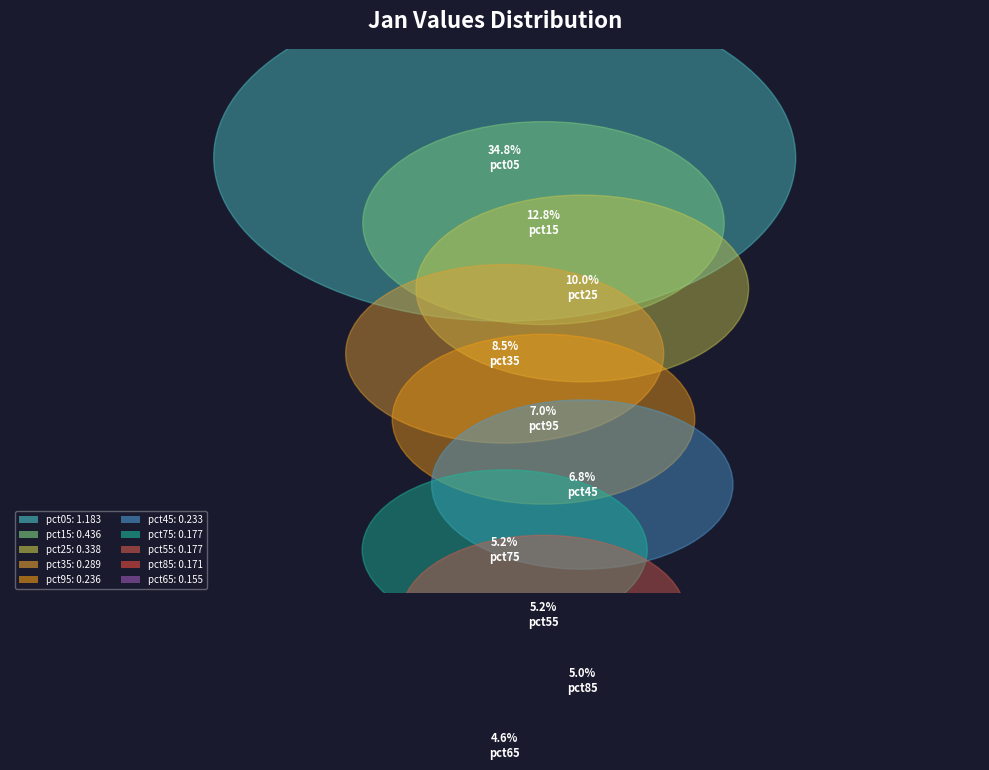

True or false: pct85 accounts for 17% of the total.

False